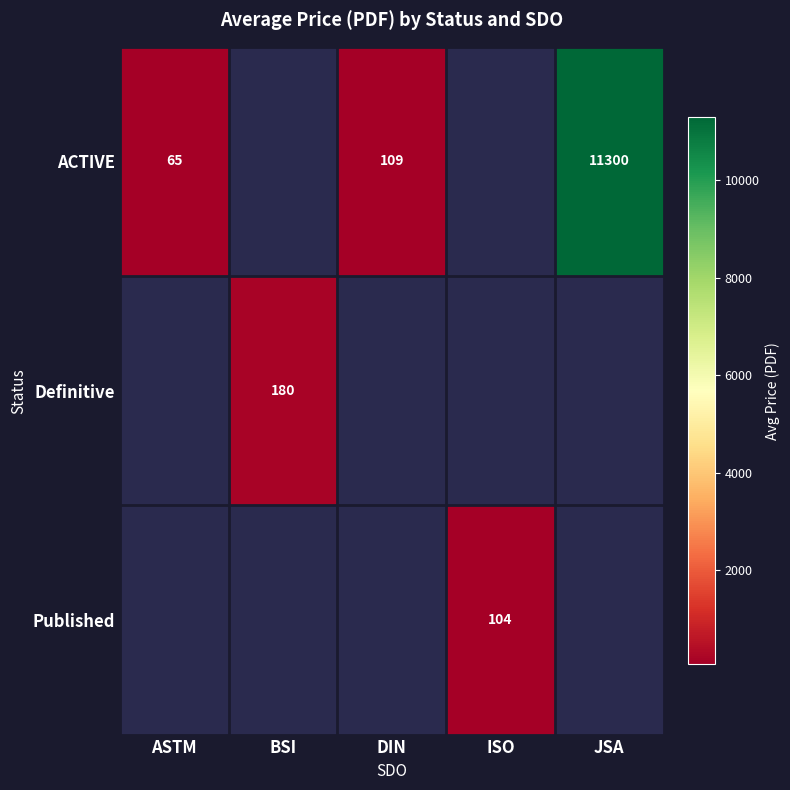

At which category does the chart reach its minimum across all series?

ASTM